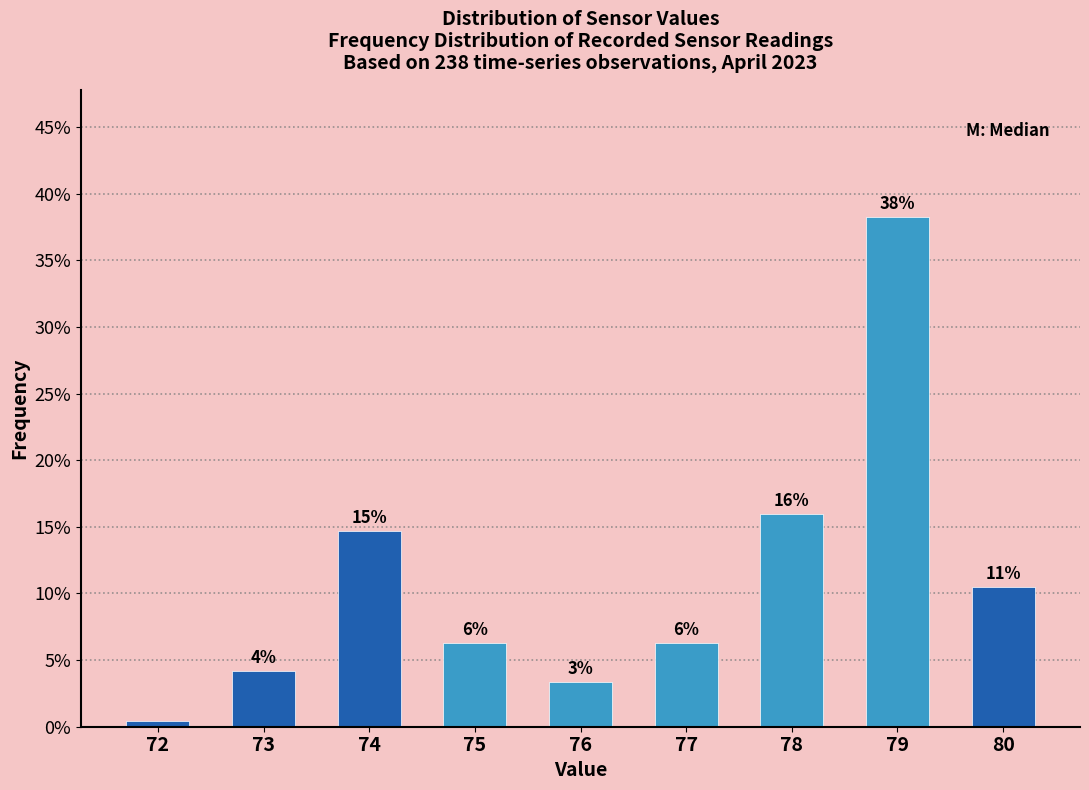

Are the bars horizontal?

No